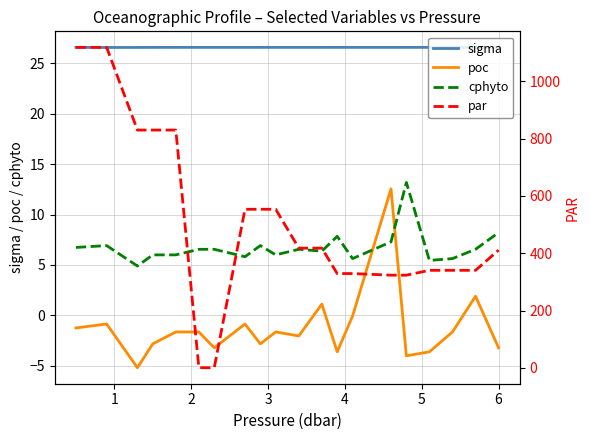

At 18, list the series in order from smallest to largest.

poc, cphyto, sigma, par